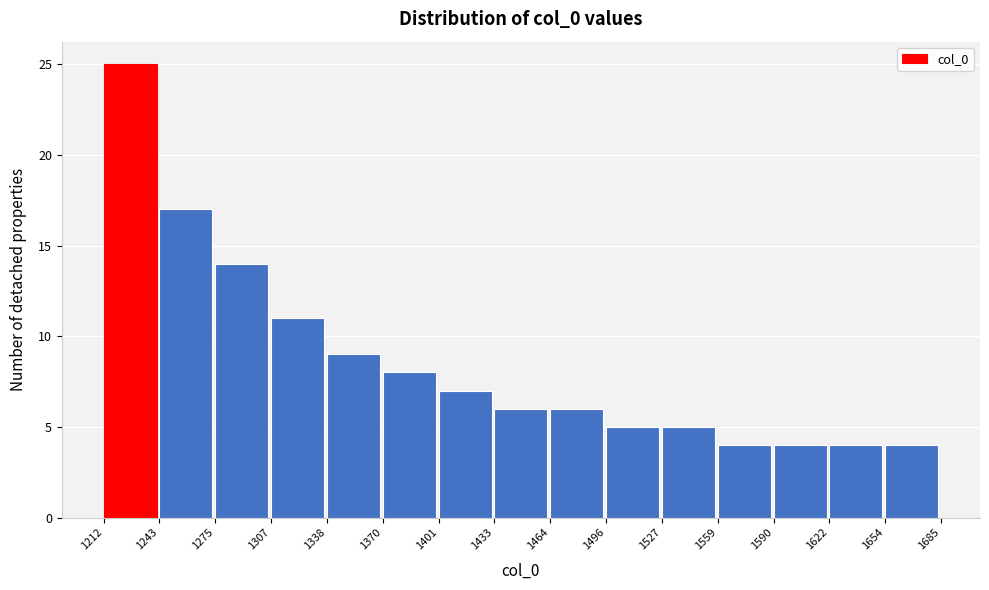

How tall is the bar that spans 1338 to 1370 on the x-axis? The values are not printed on the chart, so give them approximately, as read against the axis.

9